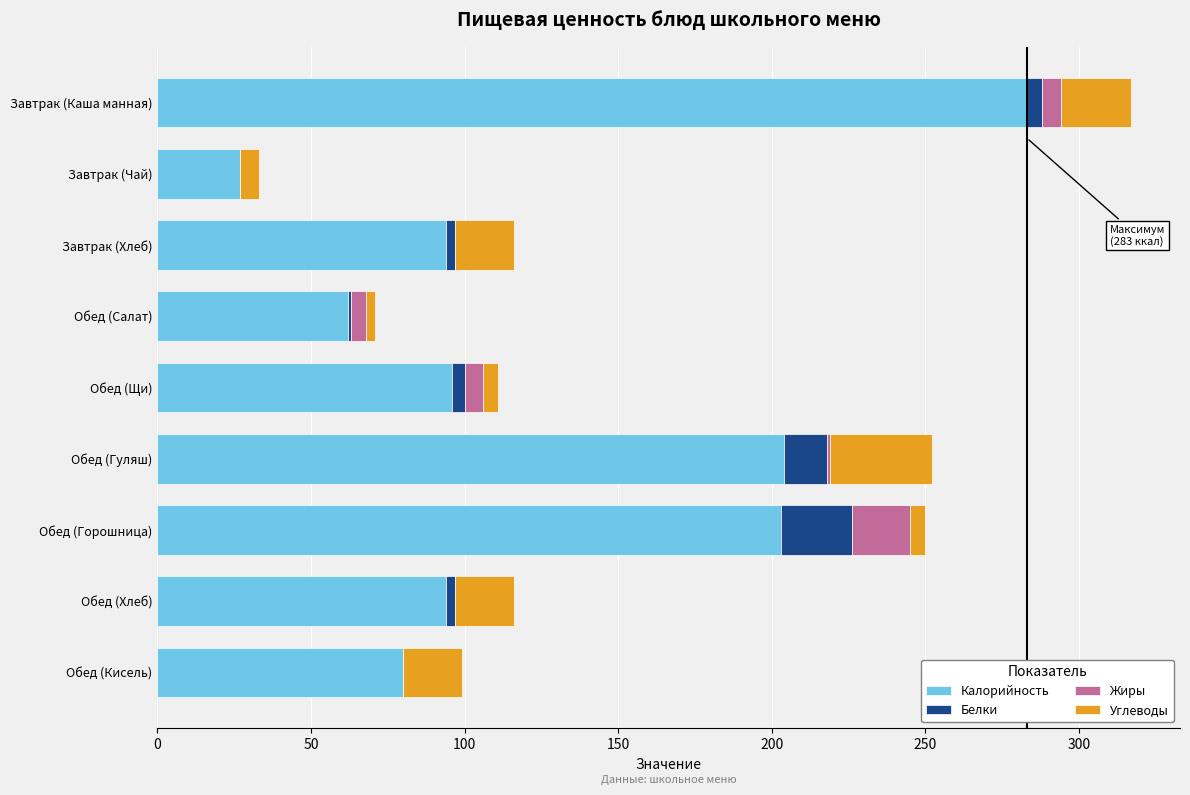

At which label does Калорийность reach its peak?

Завтрак (Каша манная)